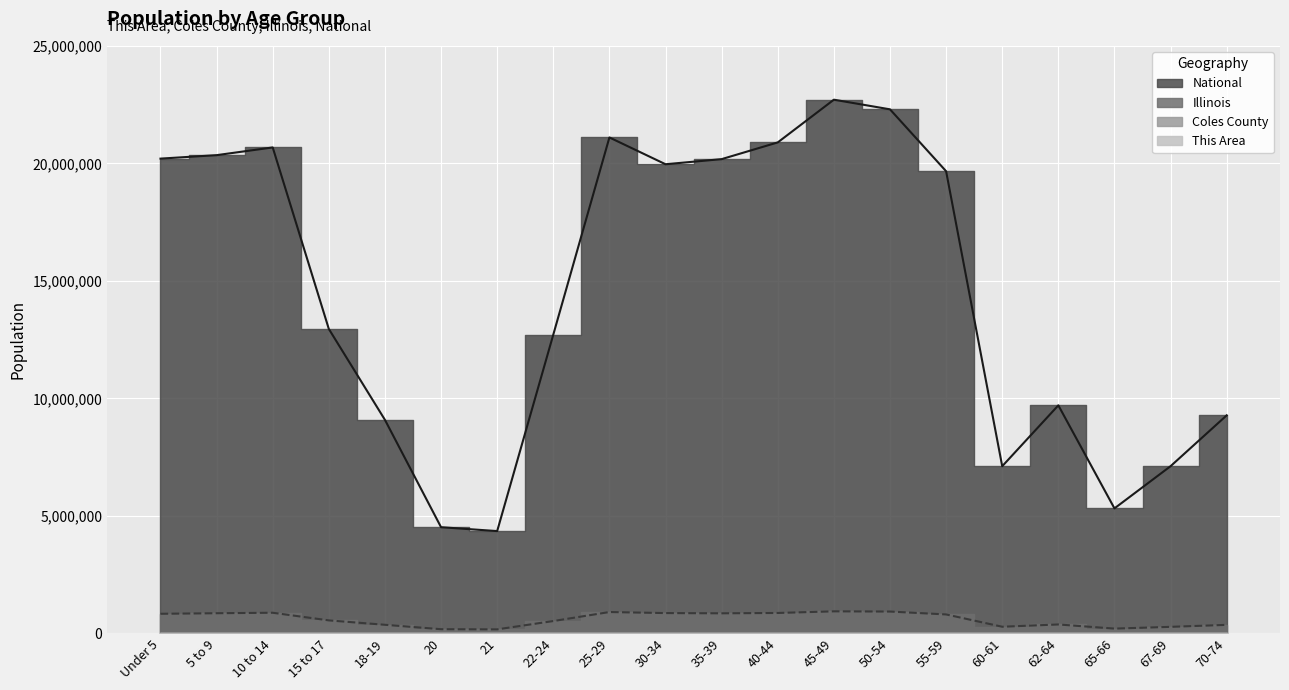

True or false: Illinois and National cross at least once.

False